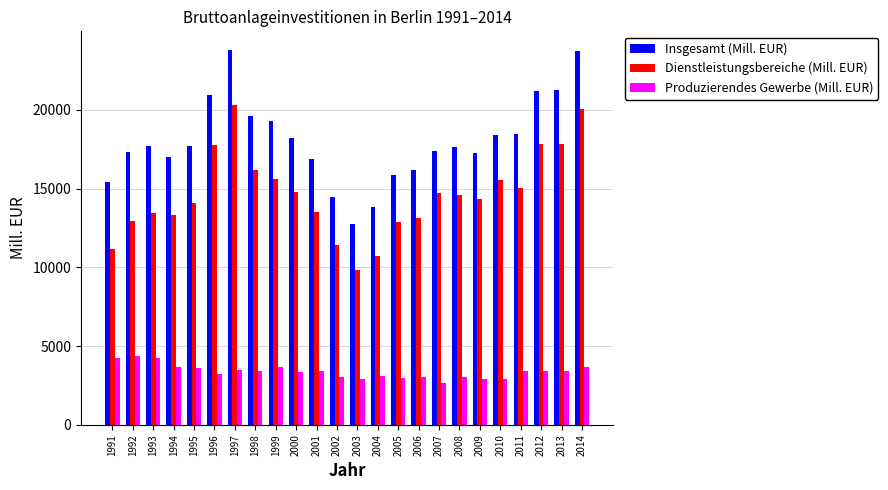

What is the lowest value of the Dienstleistungsbereiche (Mill. EUR) series?

9821.6